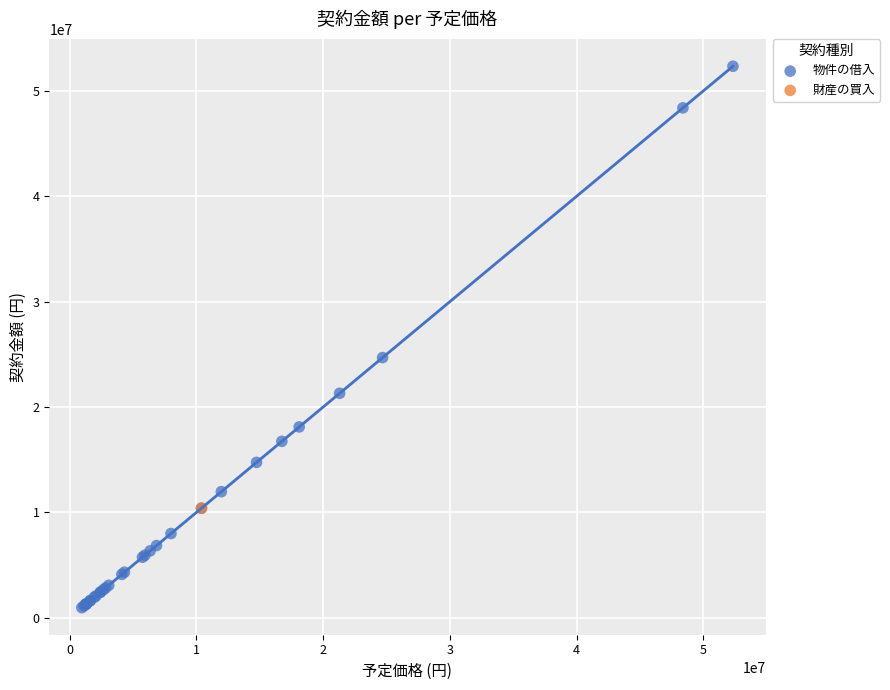

What are all the series names shown in the legend?

物件の借入, 財産の買入